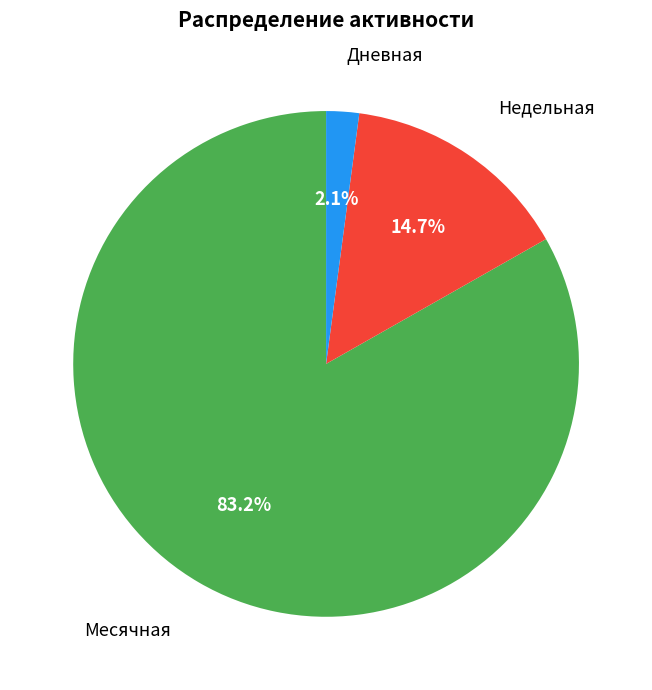

Rank the categories by value from highest to lowest.

Месячная, Недельная, Дневная